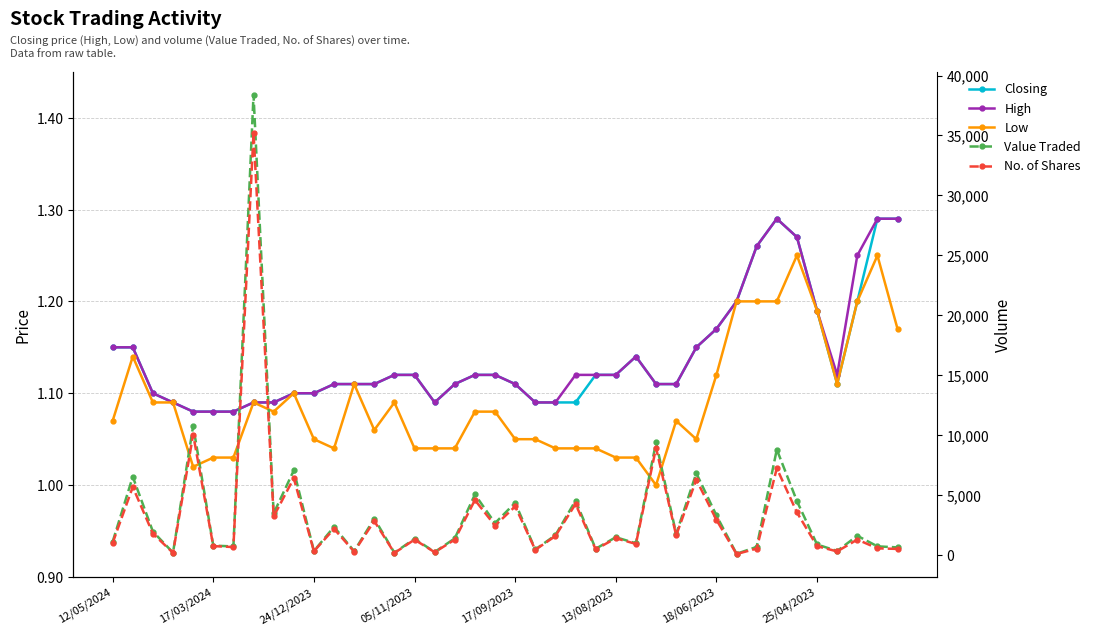

Which series has the widest spread of values?

Value Traded